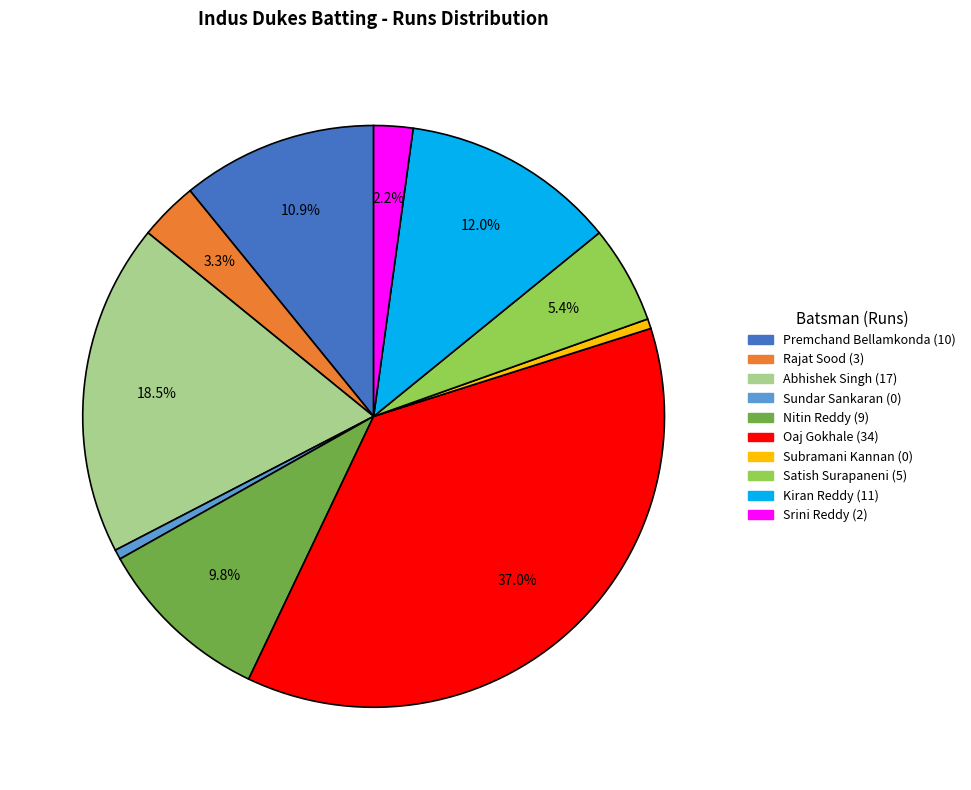

To the nearest percent, what percentage of the pie is Nitin Reddy?

10%